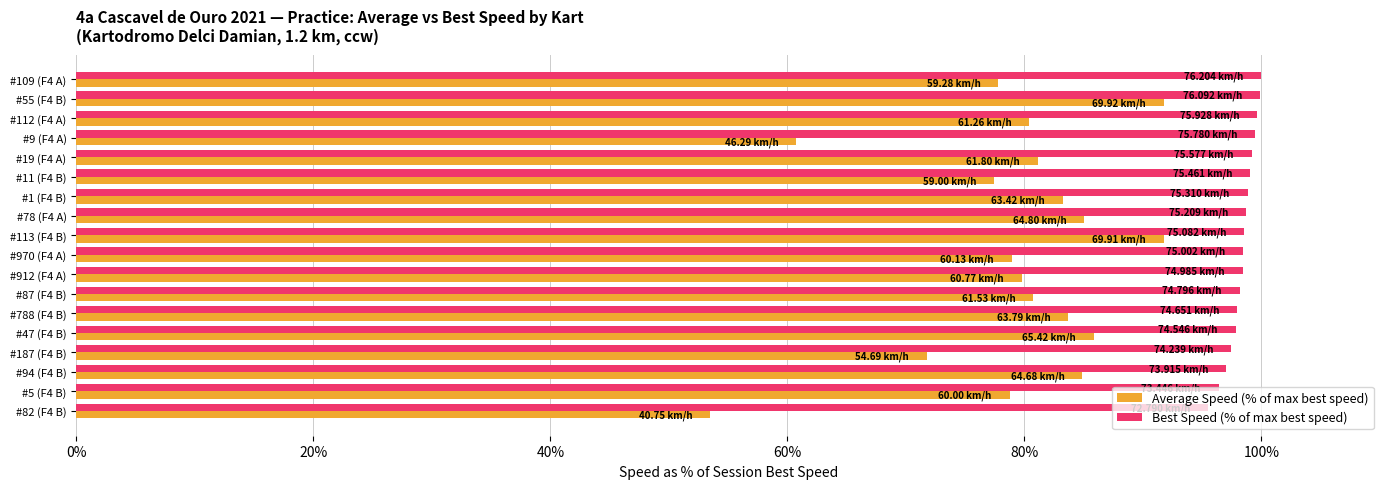

What is the difference between the second highest and second lowest values in the Average Speed (% of max best speed) series?

31.0